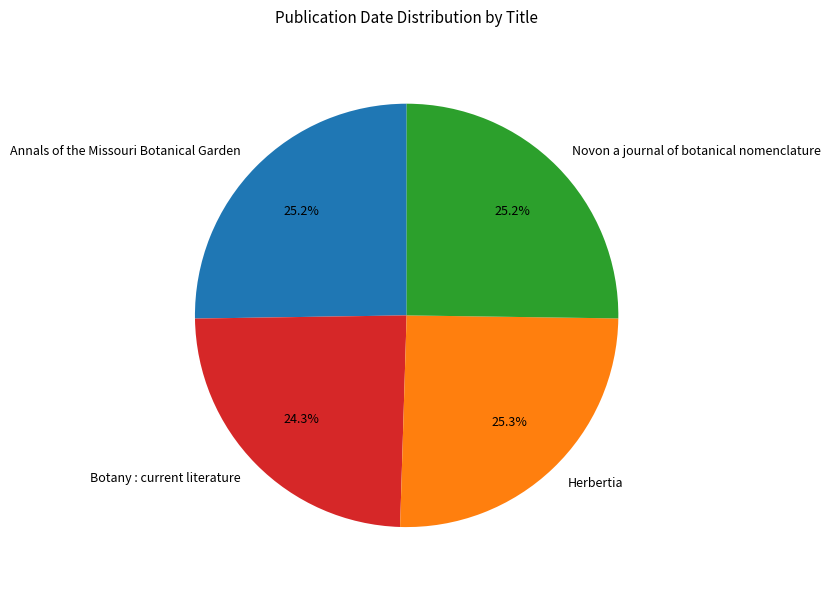

Which has a higher value, Annals of the Missouri Botanical Garden or Botany : current literature?

Annals of the Missouri Botanical Garden